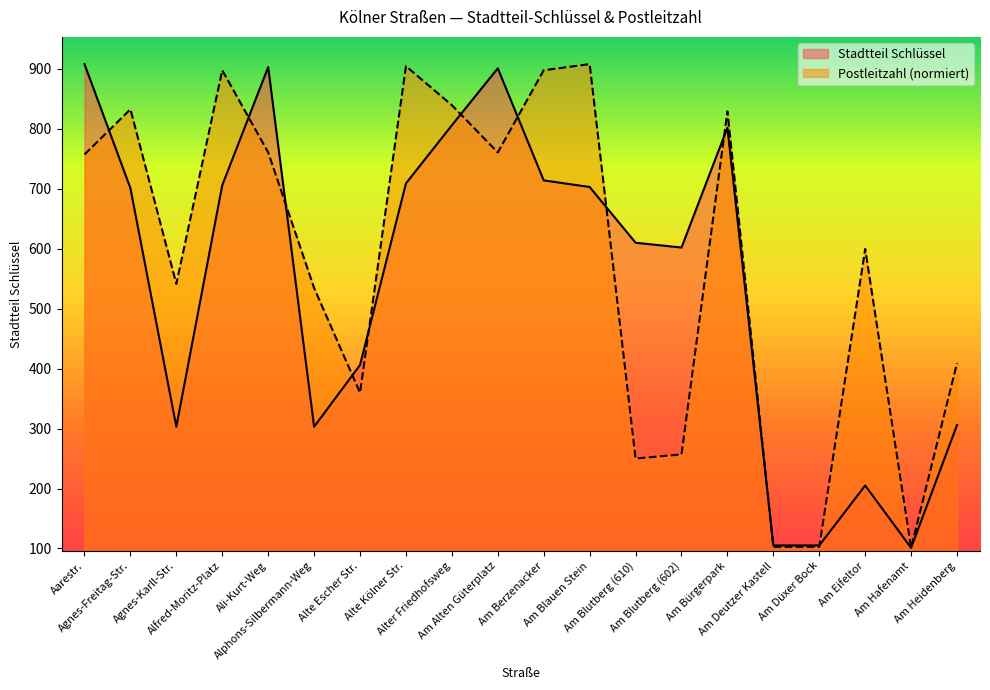

At Agnes-Freitag-Str., list the series in order from largest to smallest.

Postleitzahl (normiert), Stadtteil Schlüssel